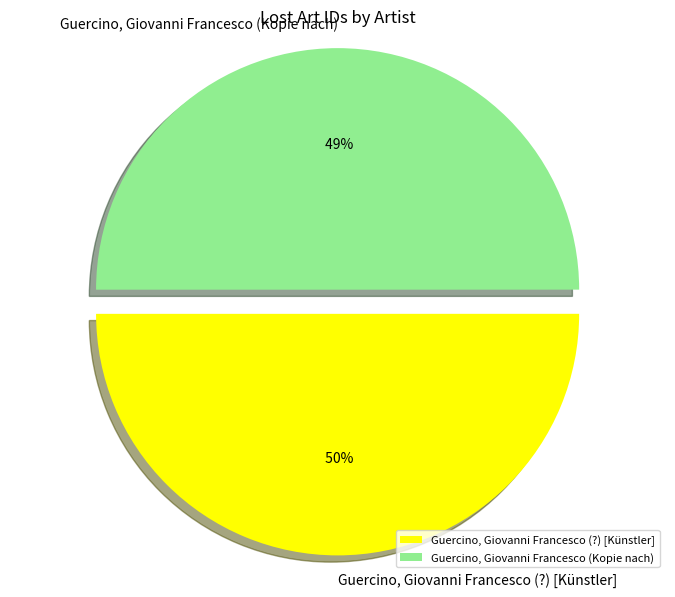

Which category accounts for the majority?

Guercino, Giovanni Francesco (?) [Künstler]